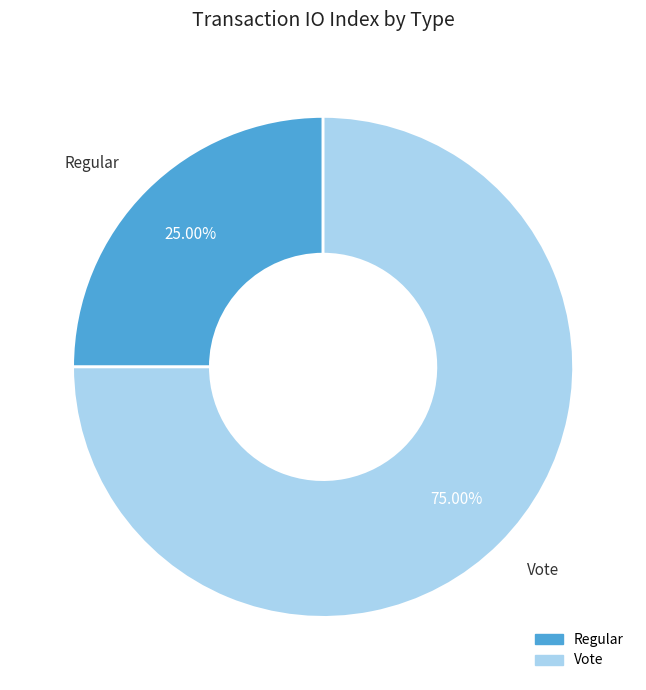

Which category accounts for the majority?

Vote